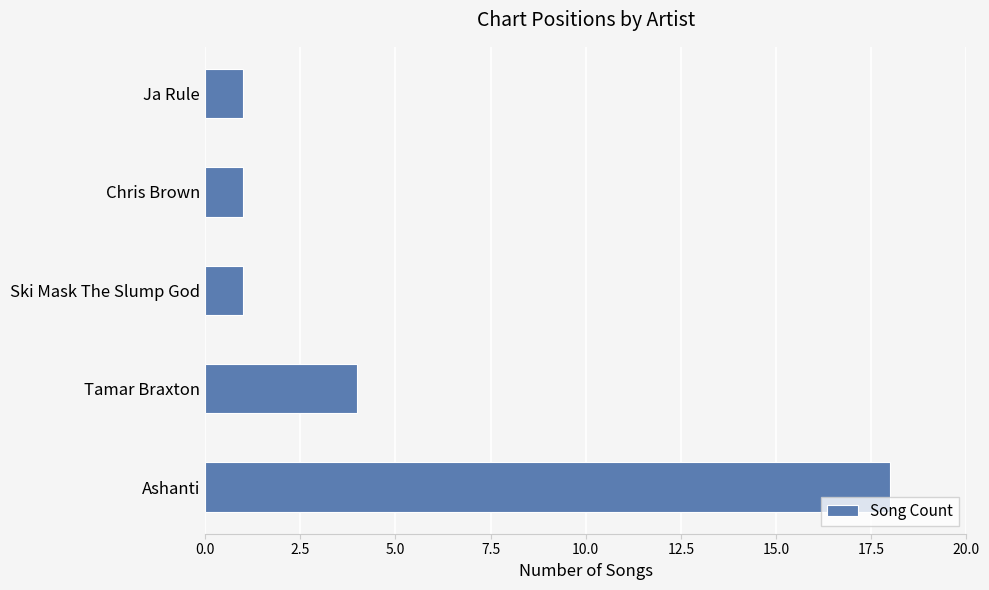

Which has a higher value, Ashanti or Ja Rule?

Ashanti